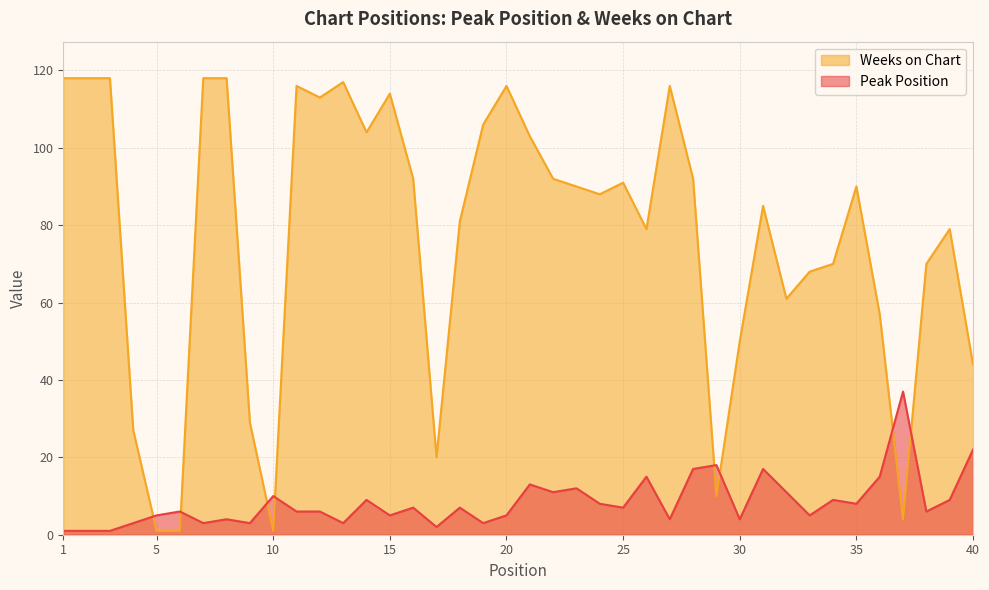

List the labels in order of Peak Position value, smallest first.

1, 2, 3, 17, 4, 7, 9, 13, 19, 8, 27, 30, 5, 15, 20, 33, 6, 11, 12, 38, 16, 18, 25, 24, 35, 14, 34, 39, 10, 22, 32, 23, 21, 26, 36, 28, 31, 29, 40, 37